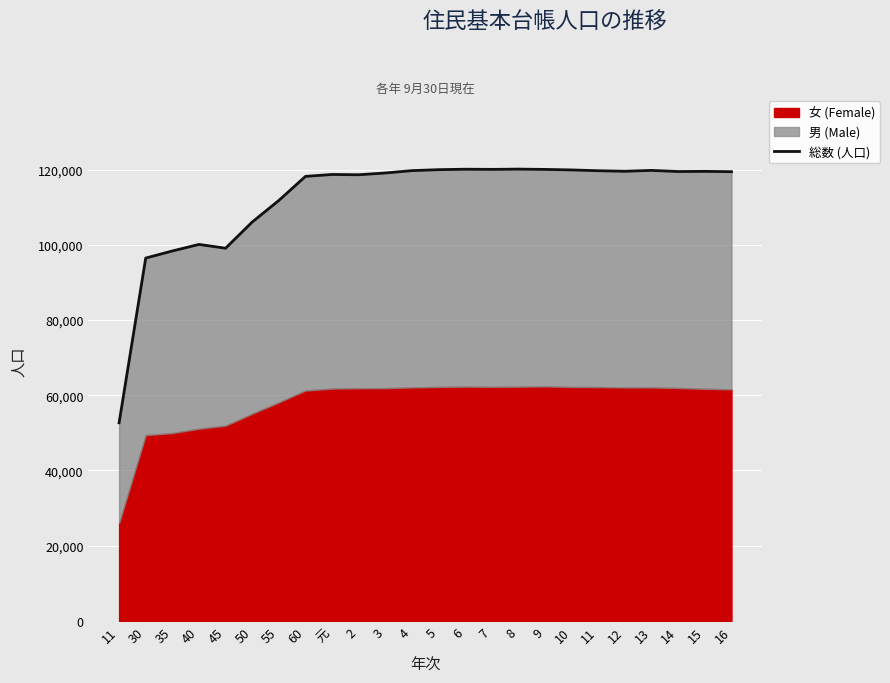

Reading left to right, what are all the values shown in this chart?

52684	96480	98360	100106	99101	106062	111795	118195	118703	118627	119099	119724	119980	120098	120060	120128	120049	119908	119696	119555	119784	119482	119530	119441